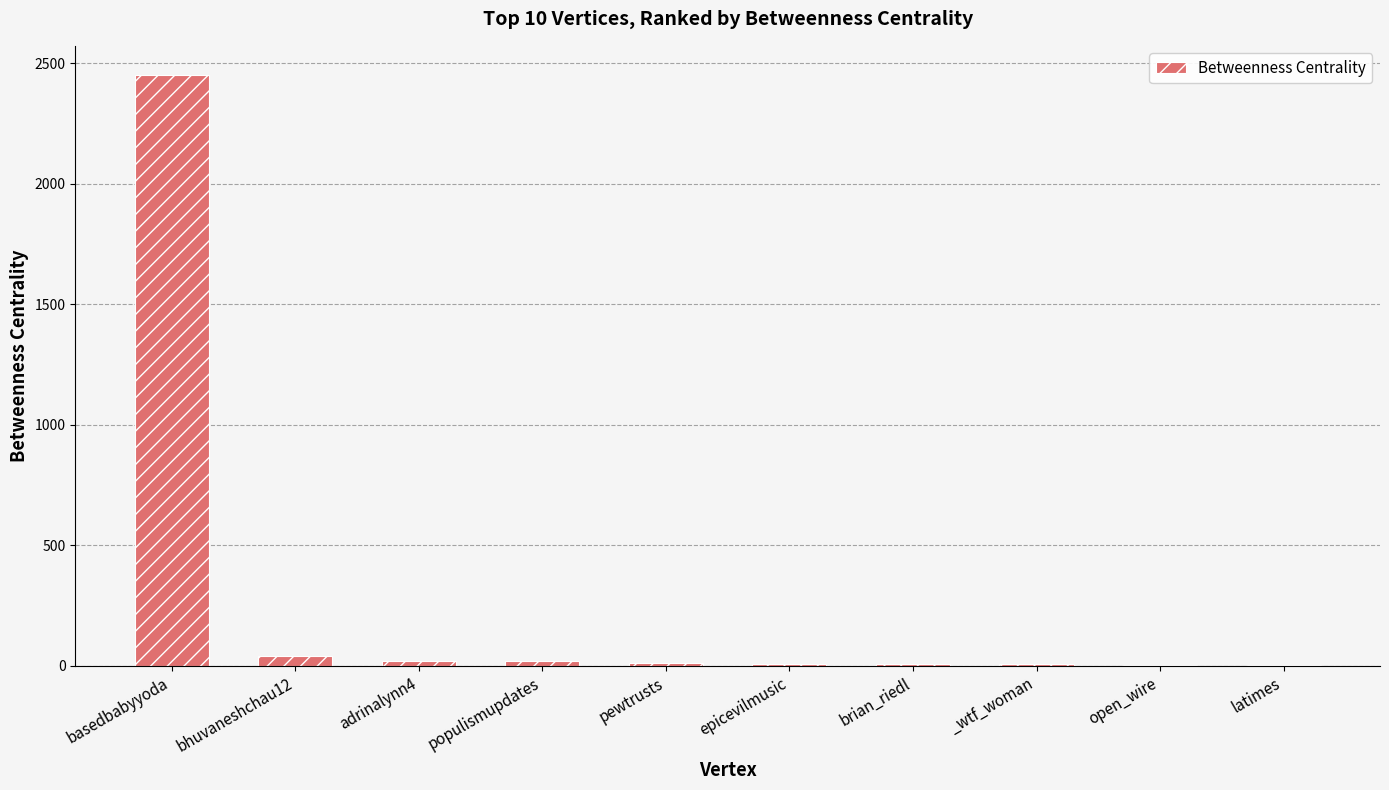

What is the sum of all values?

2566